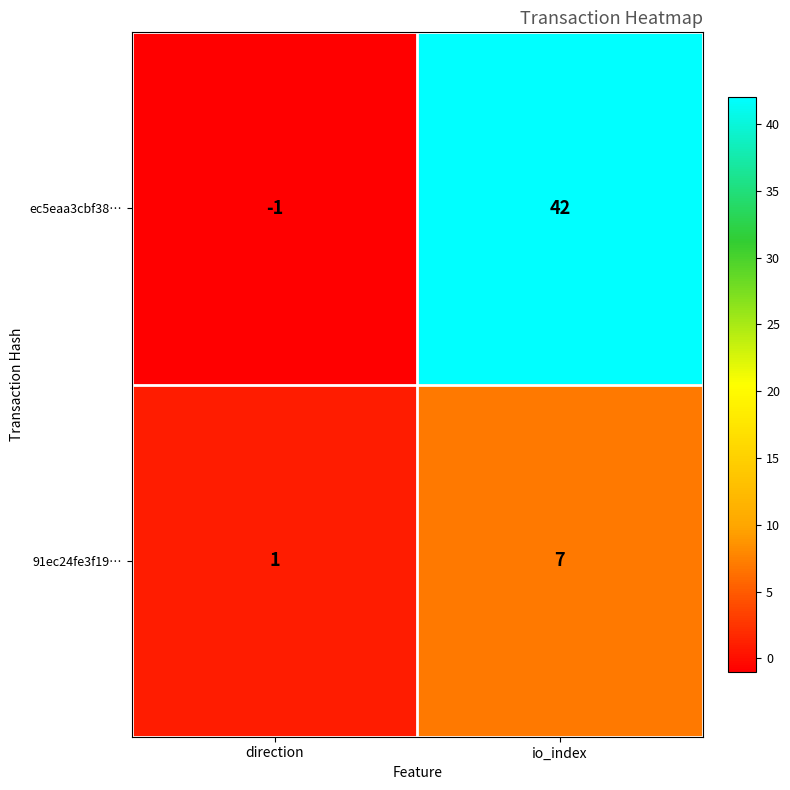

Which series has the largest total across all categories?

ec5eaa3cbf38…